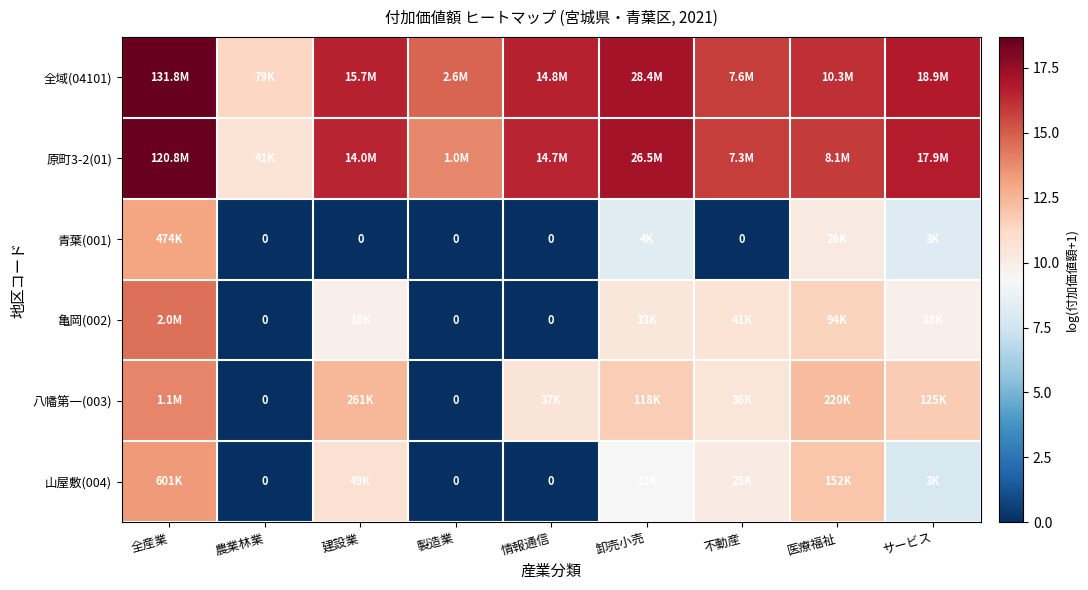

Where is 原町3-2(01) nearest to the value 14?

製造業